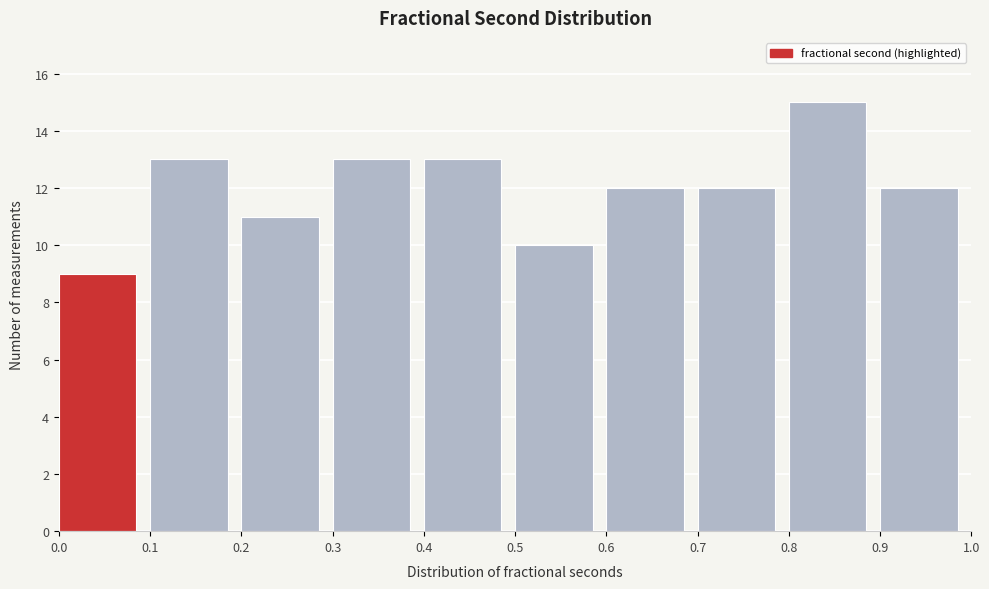

Reading left to right, transcribe this chart: for each bar, give the range it covers on the x-axis and its height. The values are not printed on the chart, so give them approximately, as read against the axis.

0.0 to 0.1: 9
0.1 to 0.2: 13
0.2 to 0.3: 11
0.3 to 0.4: 13
0.4 to 0.5: 13
0.5 to 0.6: 10
0.6 to 0.7: 12
0.7 to 0.8: 12
0.8 to 0.9: 15
0.9 to 1.0: 12